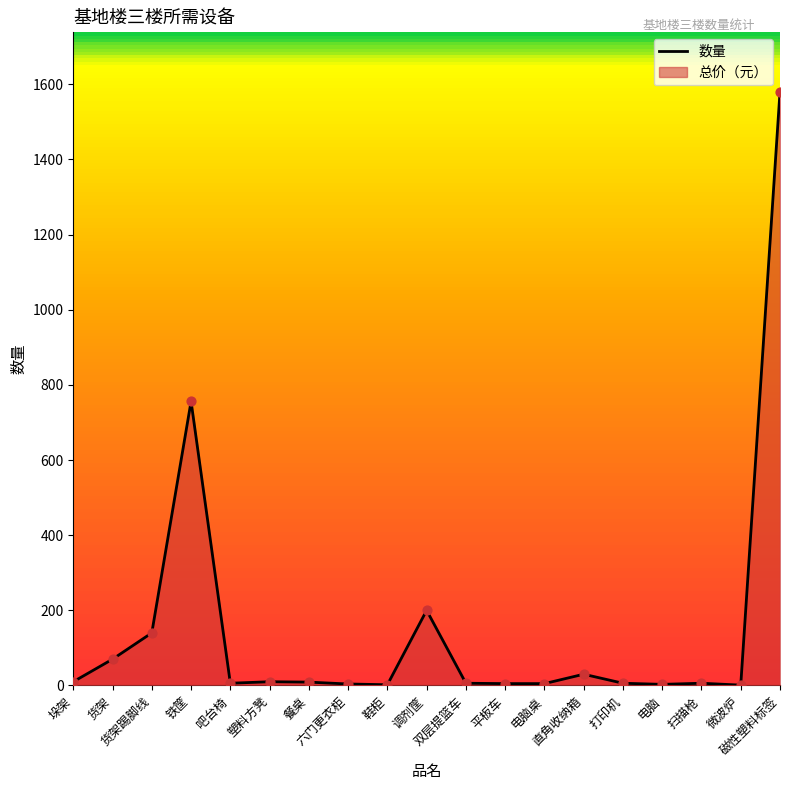

Between 磁性塑料标签 and 吧台椅, which is larger?

磁性塑料标签